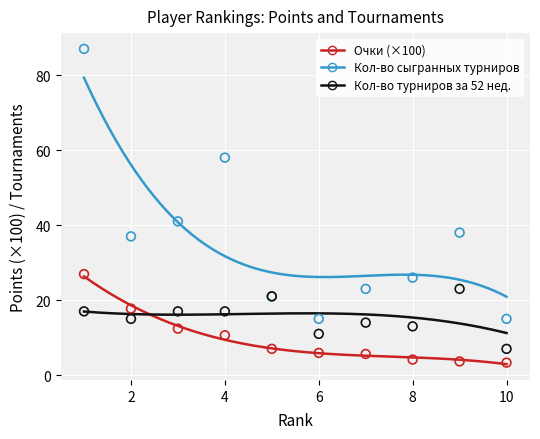

Which series has the widest spread of Y values?

Кол-во сыгранных турниров